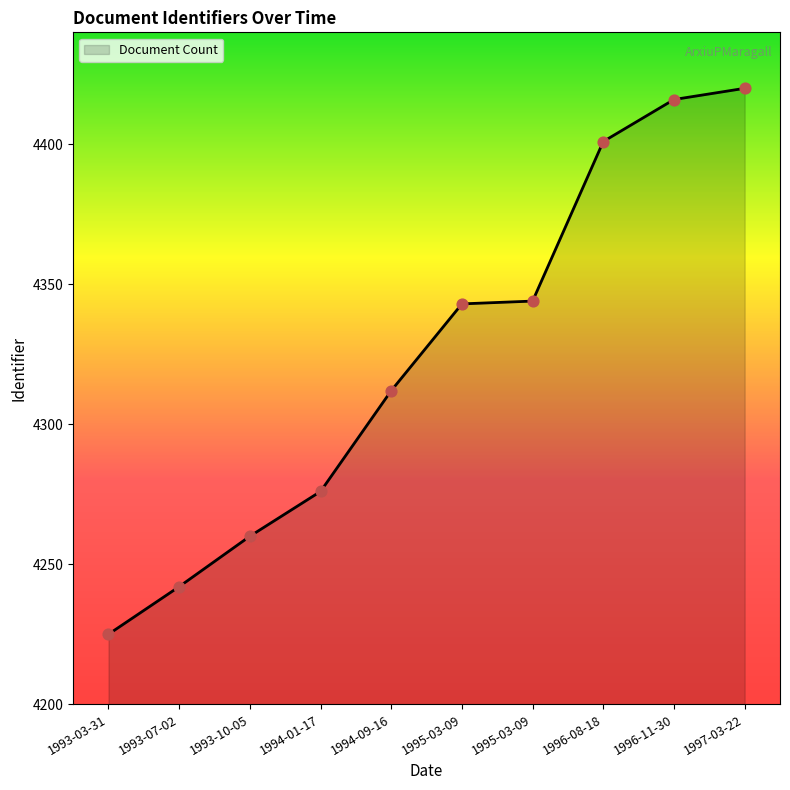

What is the change in value from 1993-03-31 to 1994-01-17?

+51